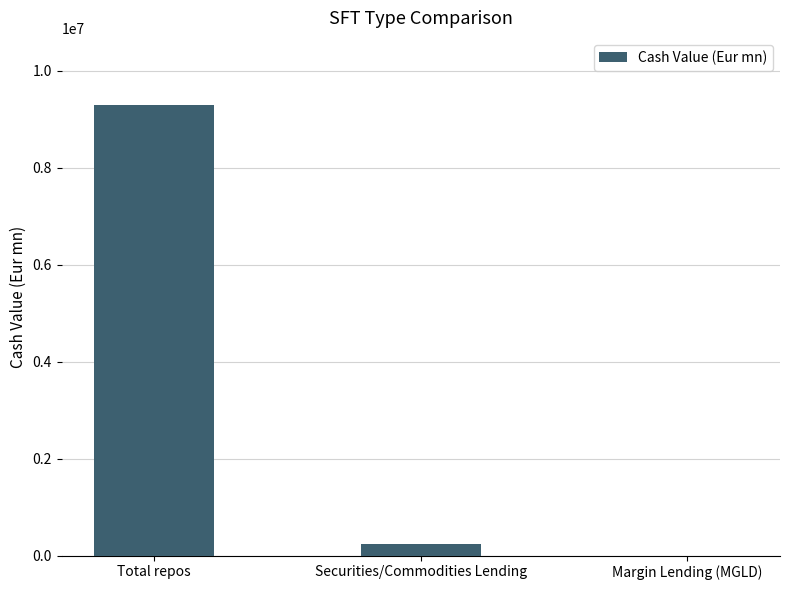

True or false: the data shows 232796.2 at Securities/Commodities Lending.

True